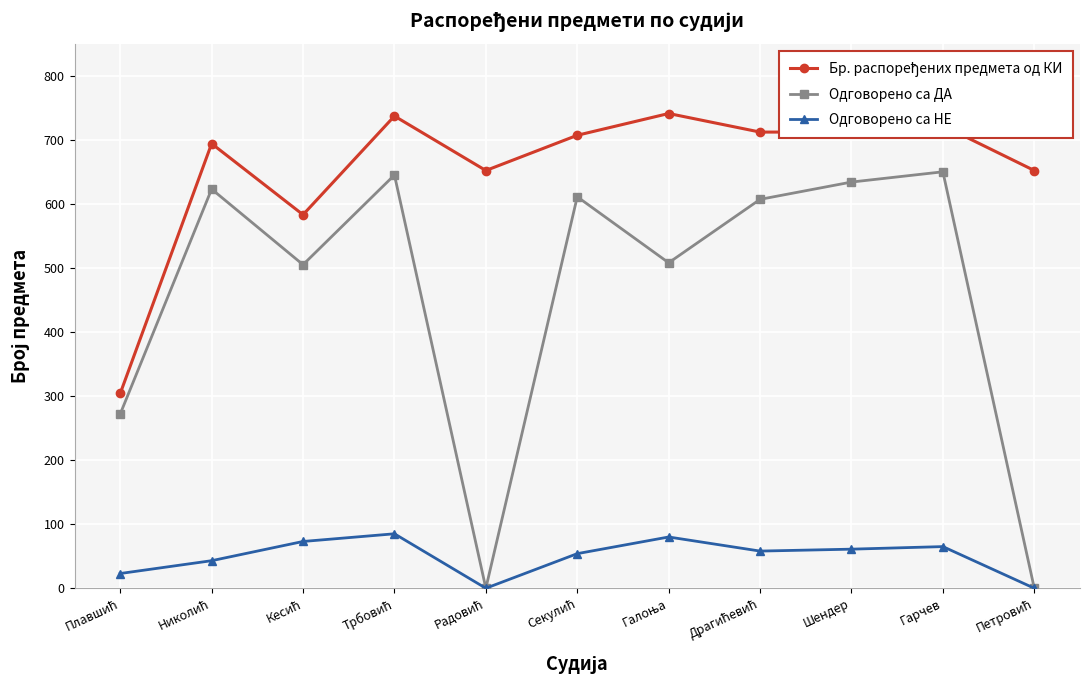

What is the sum of all Одговорено са ДА values?

5055